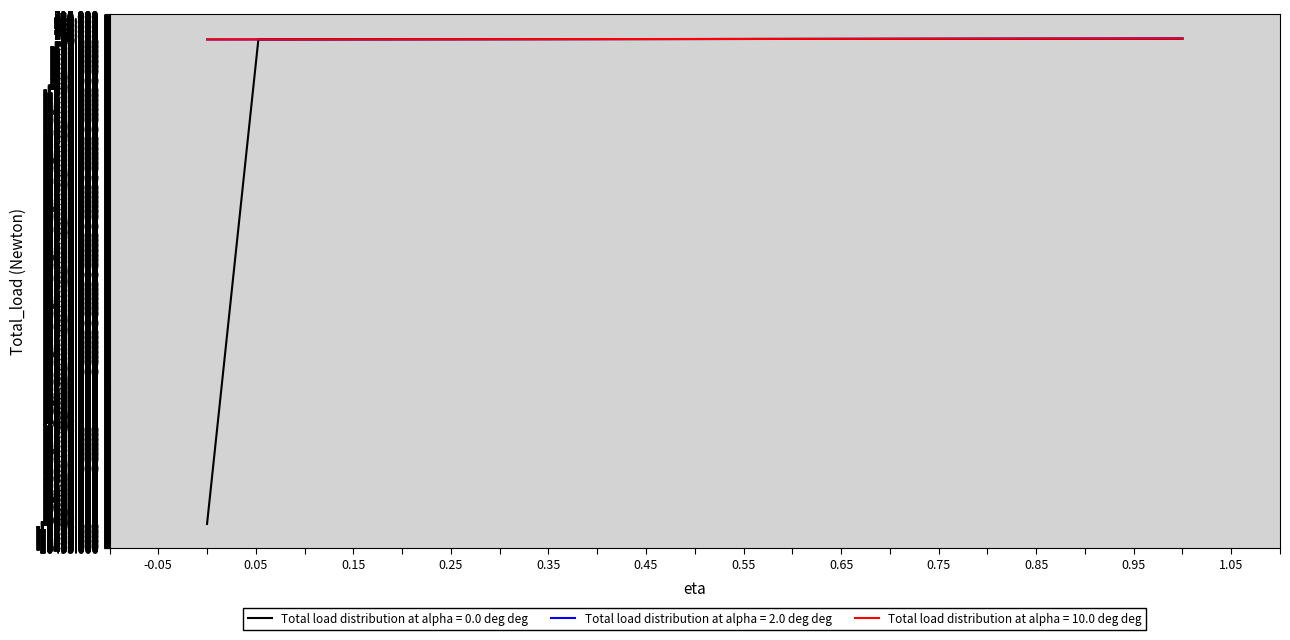

Which series has the largest range (max minus min)?

Total load distribution at alpha = 0.0 deg deg